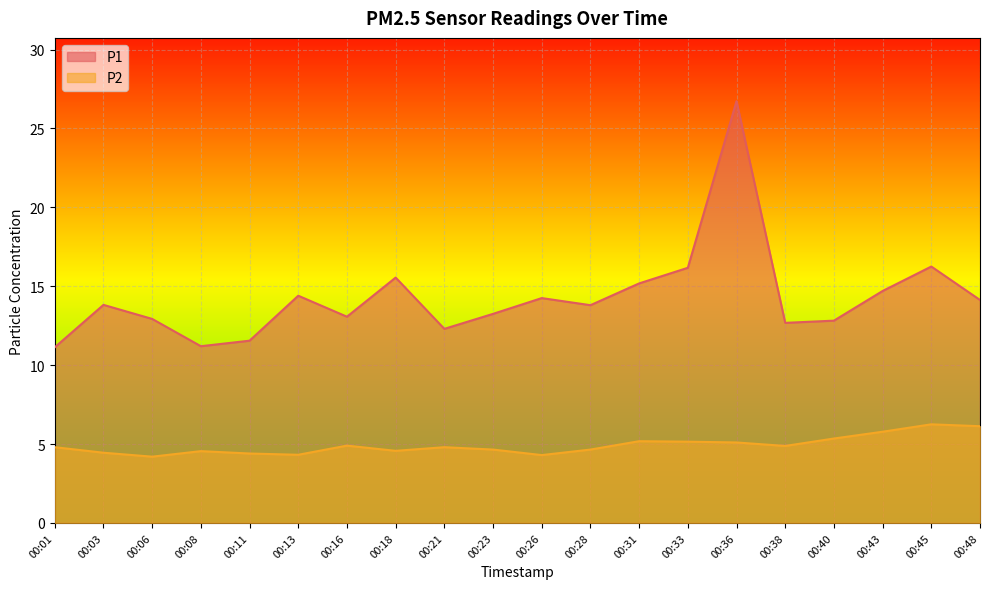

What is the greatest value displayed?

26.7